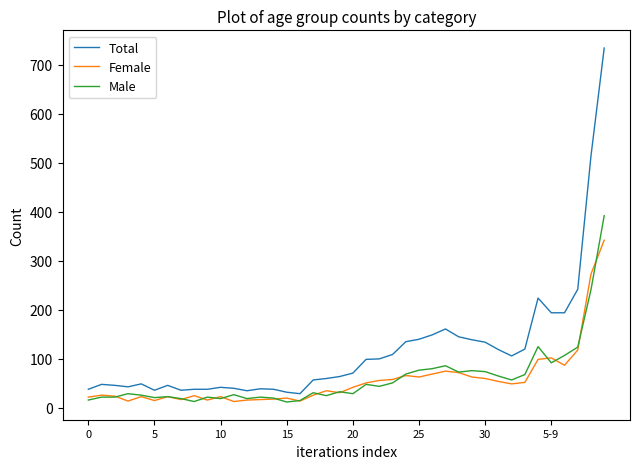

Which series has the widest spread of values?

Total